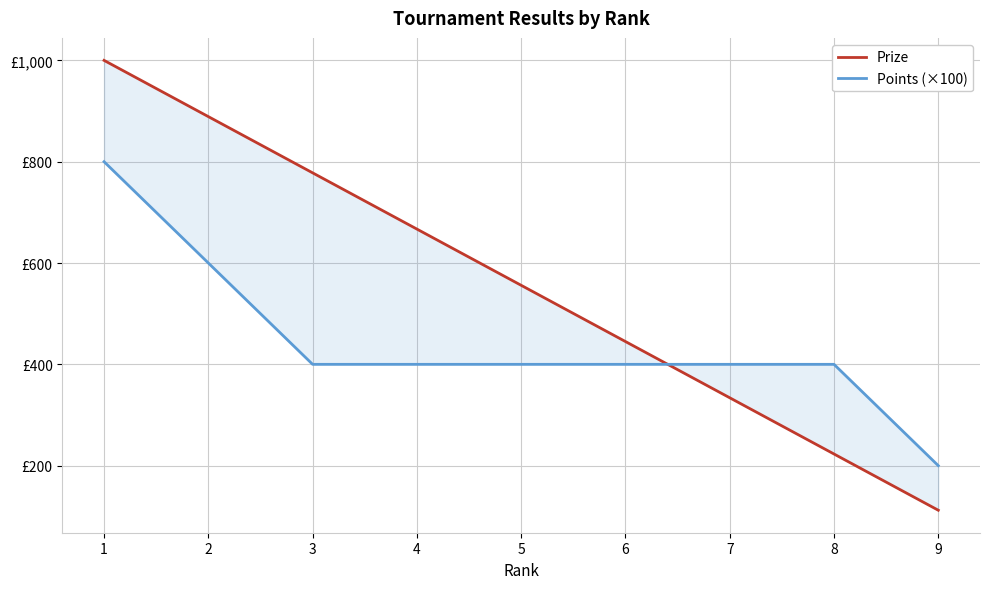

Which has a higher value, 6 or 5?

5